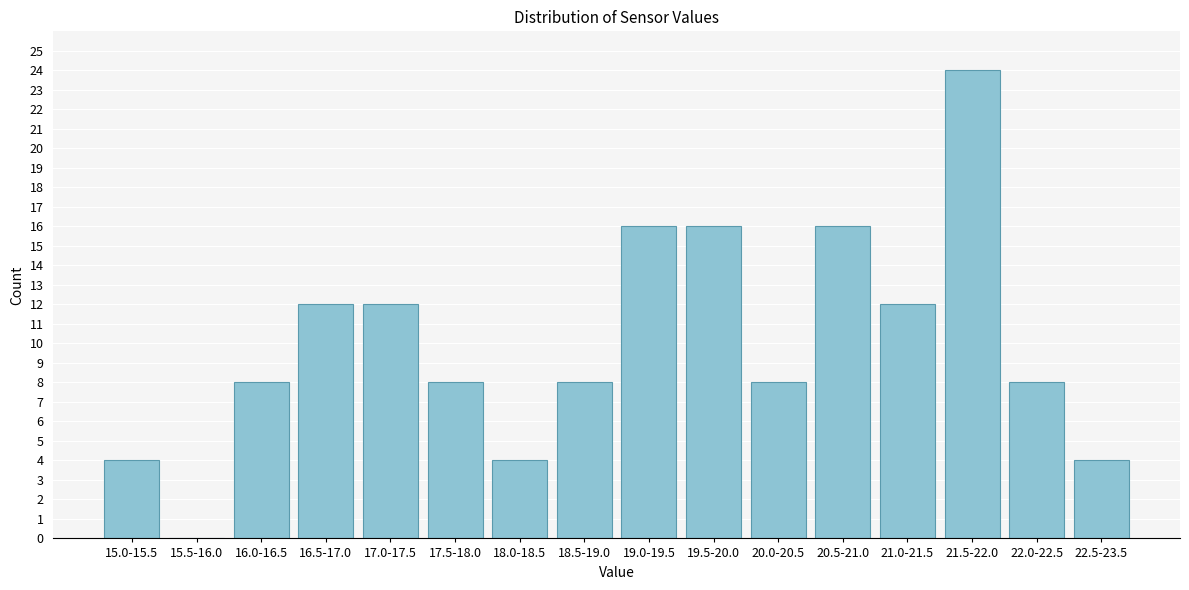

Reading right to left, list all the values displayed in this chart.

22.5-23.5=4	22.0-22.5=8	21.5-22.0=24	21.0-21.5=12	20.5-21.0=16	20.0-20.5=8	19.5-20.0=16	19.0-19.5=16	18.5-19.0=8	18.0-18.5=4	17.5-18.0=8	17.0-17.5=12	16.5-17.0=12	16.0-16.5=8	15.5-16.0=0	15.0-15.5=4